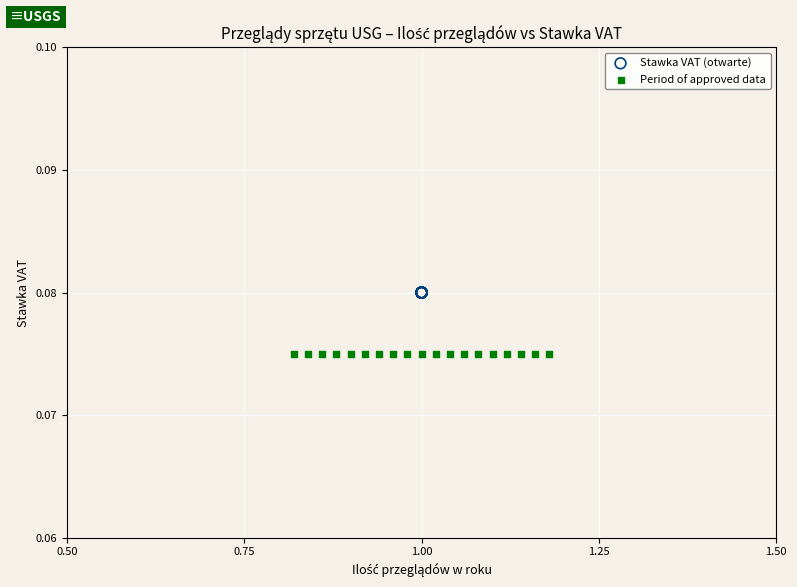

Which series contains the highest Y value?

Stawka VAT (otwarte)